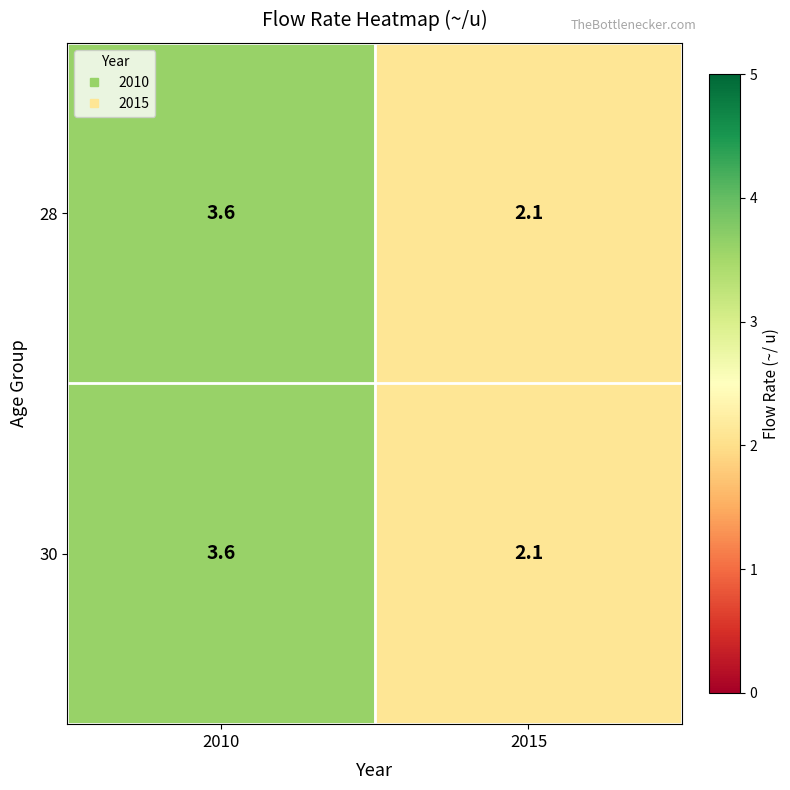

At which label does 28 first exceed 3?

2010